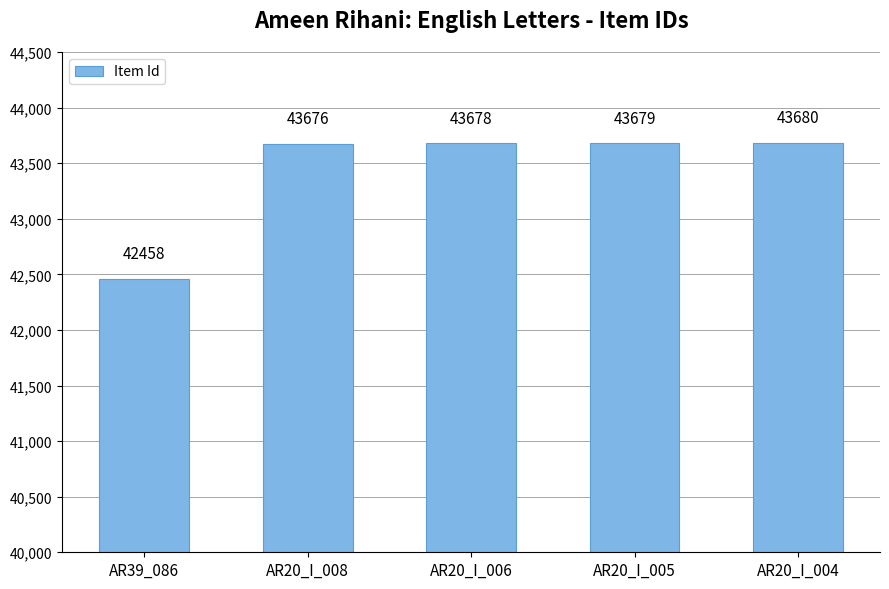

At which category does the chart reach its minimum across all series?

AR39_086